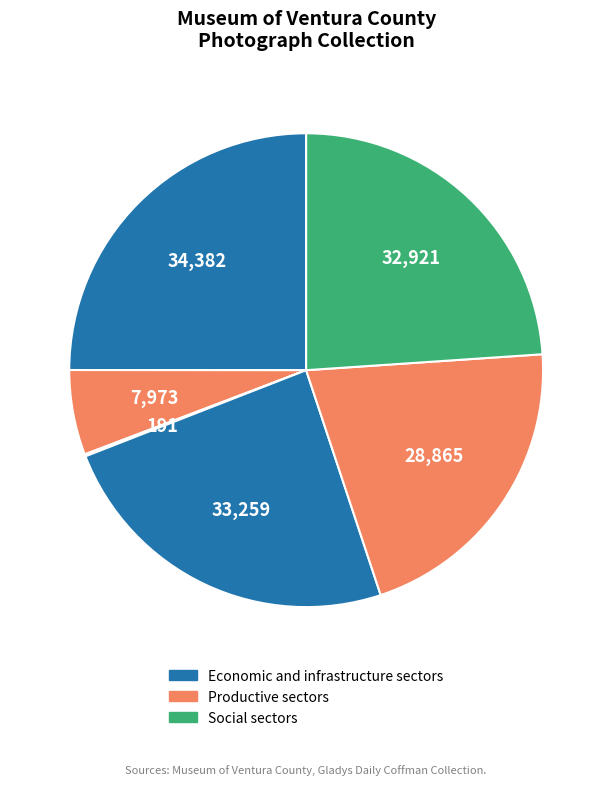

Does any single category account for the majority?

No